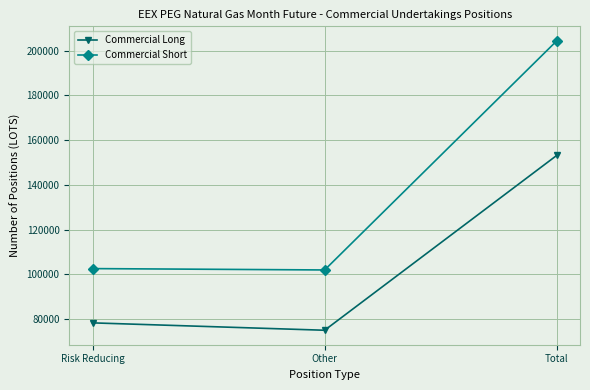

Is it true that Commercial Short equals 204471 at Total?

True